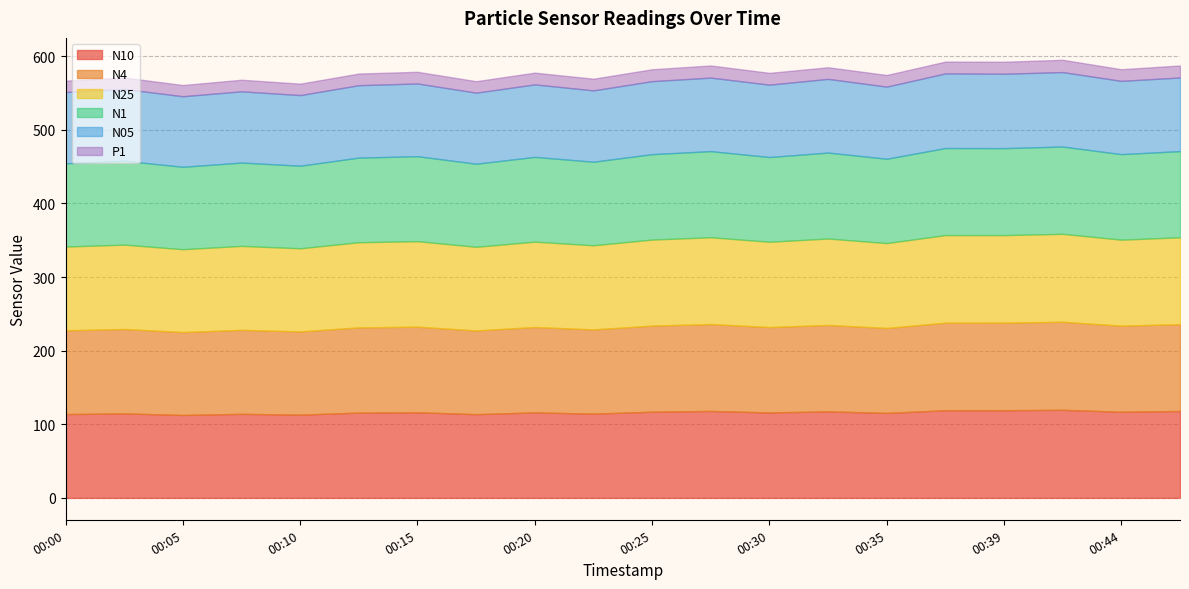

Rank the series at 00:30 from lowest to highest value.

P1, N05, N1, N25, N4, N10